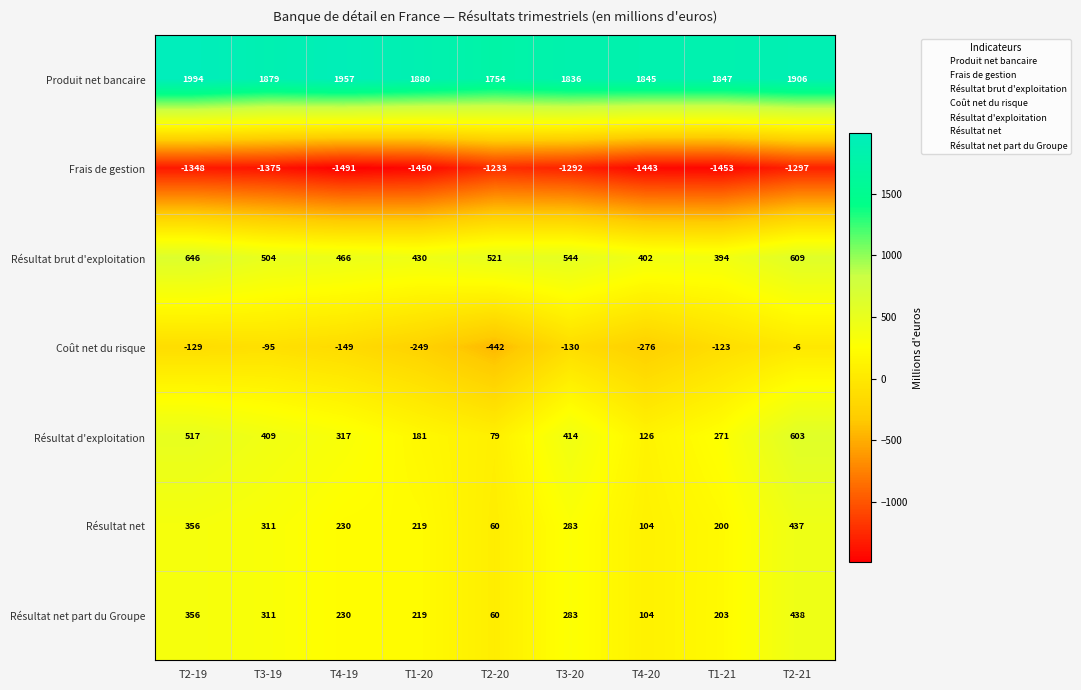

What is the minimum value shown in the chart?

-1491